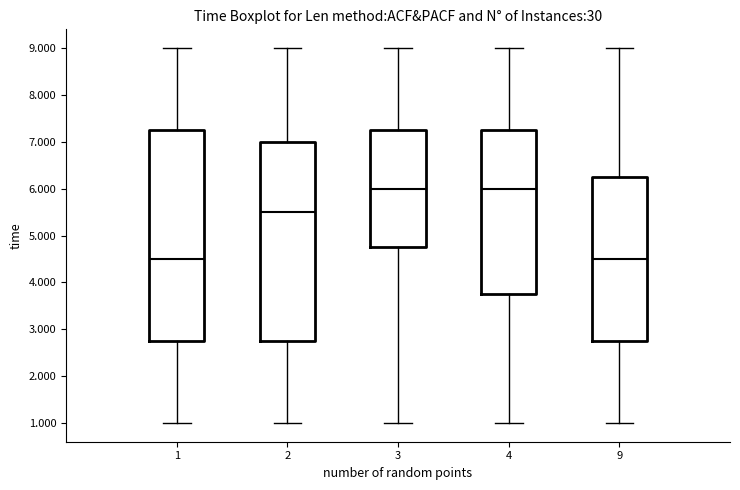

Reading left to right, read every box against the y-axis: the position of its median line, the range the box covers, and the ends of its whiskers. The values are not printed on the chart, so give them approximately, as read against the axis.

1: median 4.5, box 2.8 to 7.3, whiskers 1.0 to 9.0
2: median 5.5, box 2.8 to 7.0, whiskers 1.0 to 9.0
3: median 6.0, box 4.8 to 7.3, whiskers 1.0 to 9.0
4: median 6.0, box 3.8 to 7.3, whiskers 1.0 to 9.0
9: median 4.5, box 2.8 to 6.3, whiskers 1.0 to 9.0